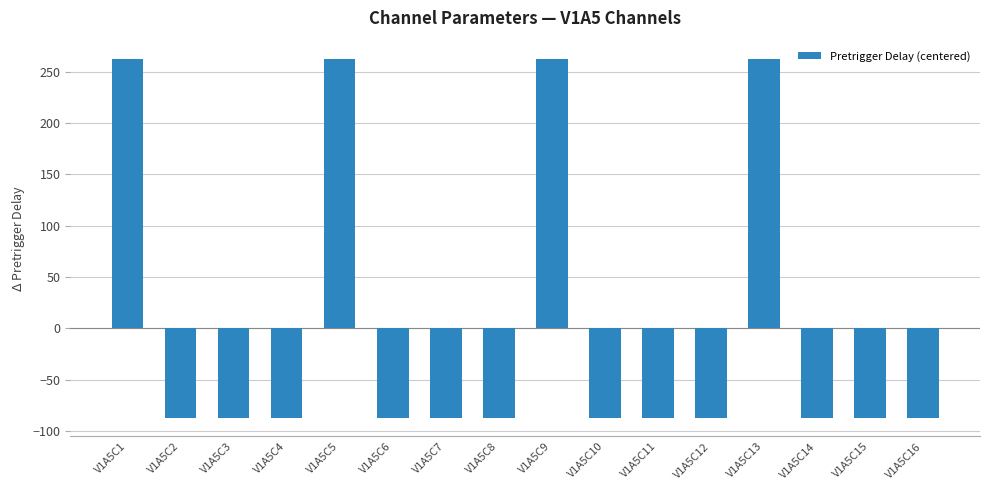

How many bars are there in total?

16